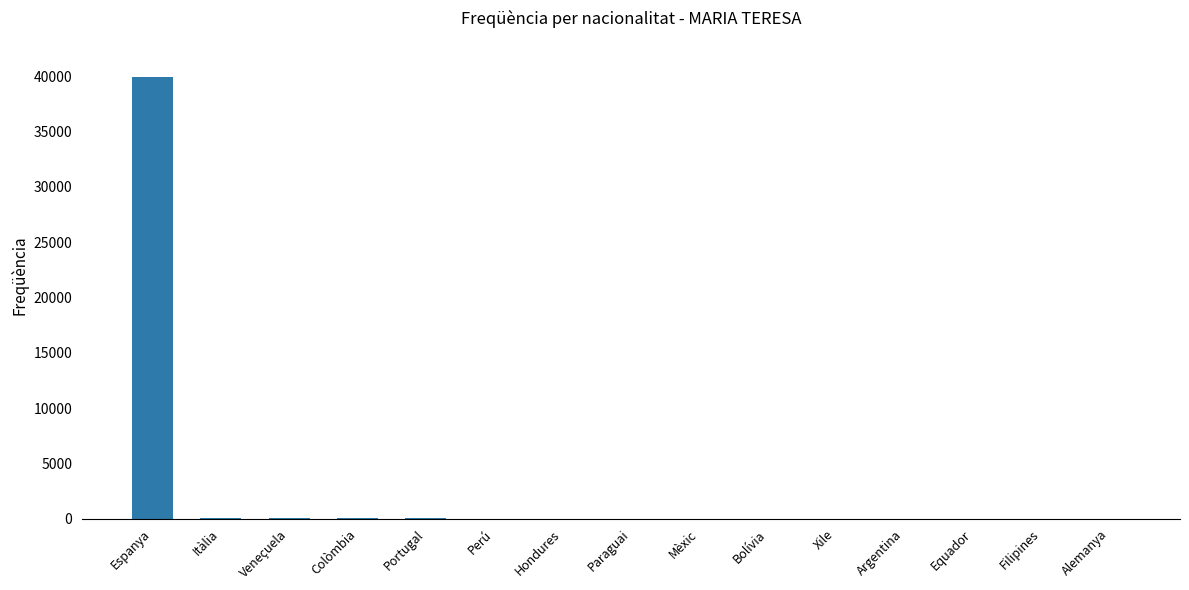

What is the maximum value shown in the chart?

39962